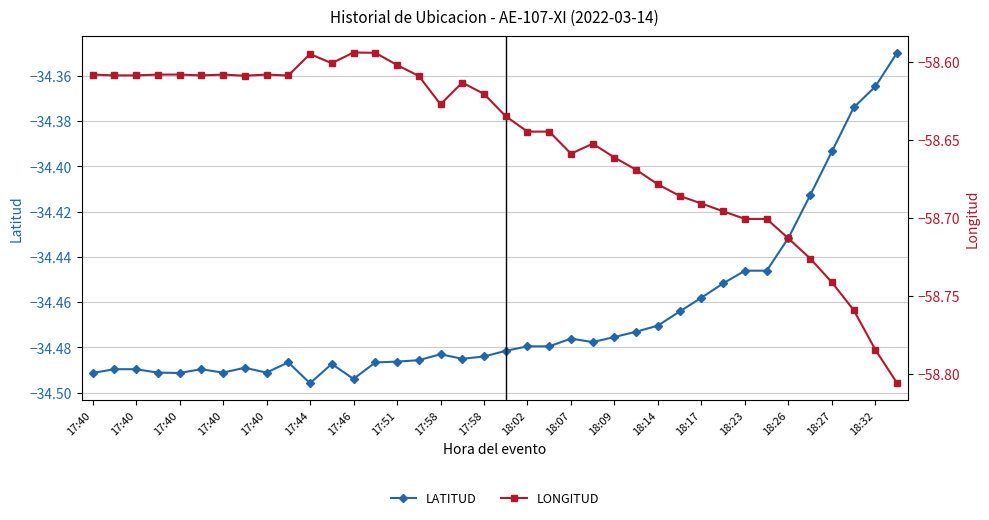

True or false: LATITUD has a value of -51.8 at 18:17.

False